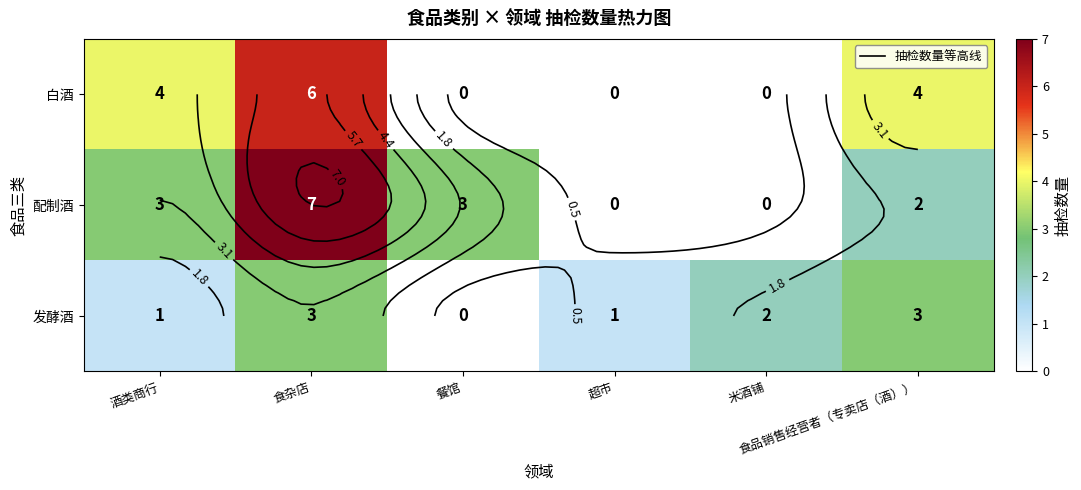

Which series changed the most between 超市 and 食品销售经营者（专卖店（酒））?

白酒